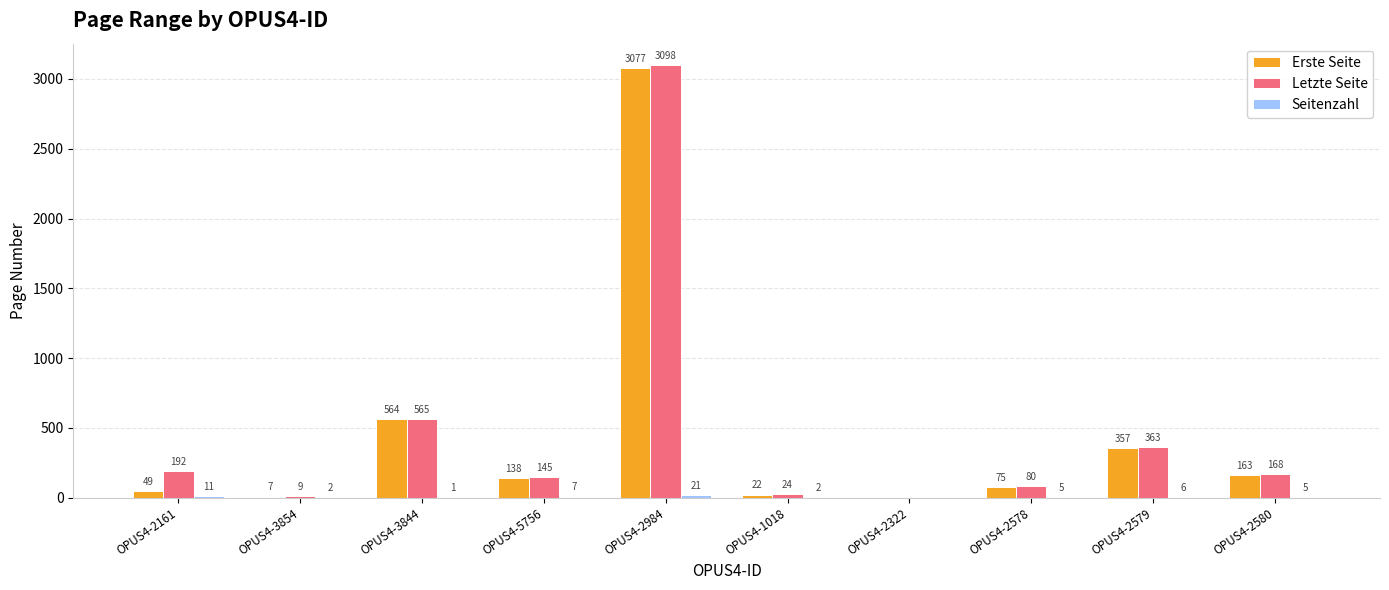

What is the sum of the Erste Seite values at OPUS4-2578 and OPUS4-2580?

238